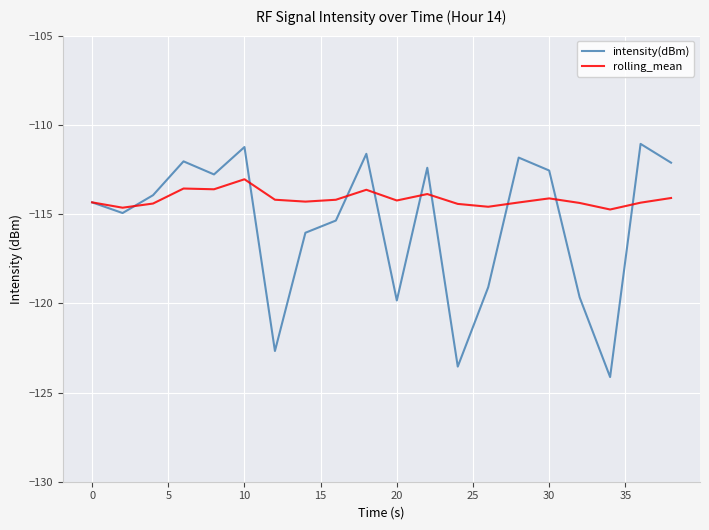

What is the smallest value displayed?

-124.1